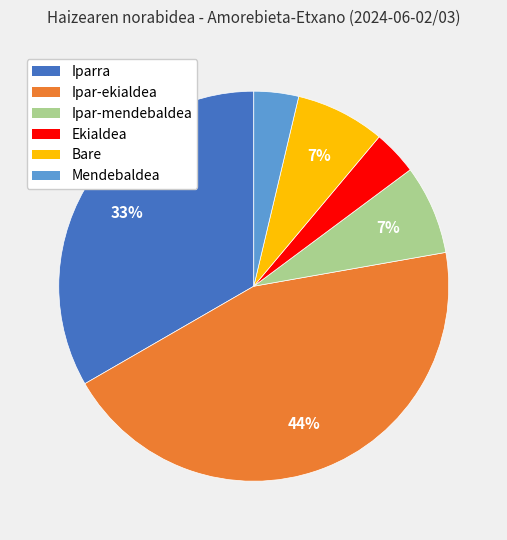

Do Ipar-mendebaldea and Bare together represent more than half of the pie?

No